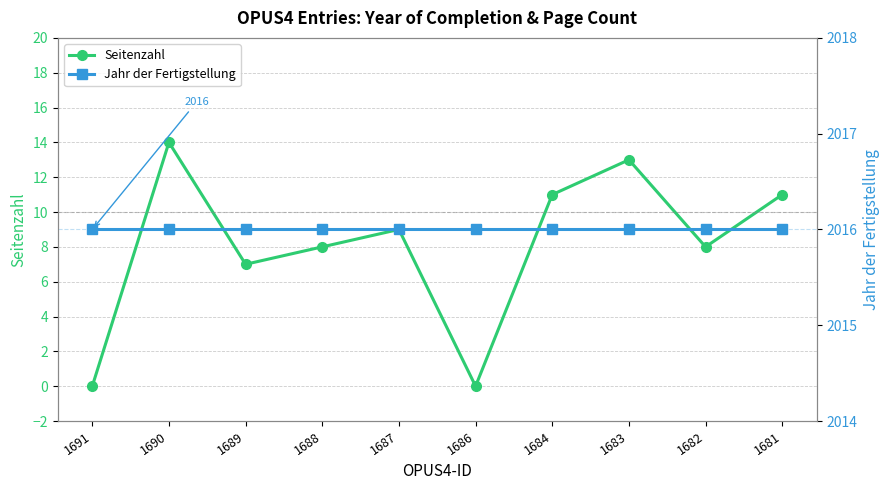

What is the average value of the Jahr der Fertigstellung series?

2016